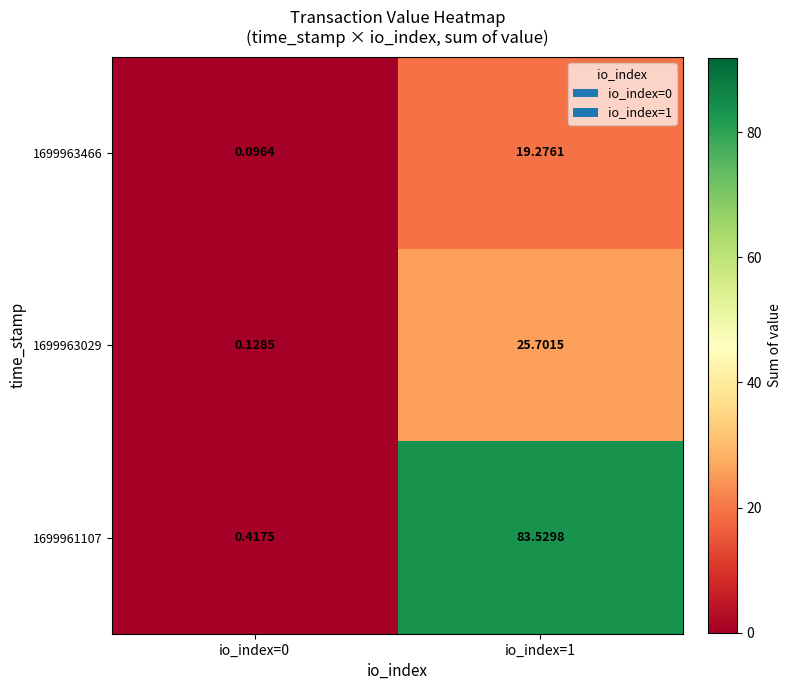

At io_index=1, list the series in order from smallest to largest.

1699963466, 1699963029, 1699961107